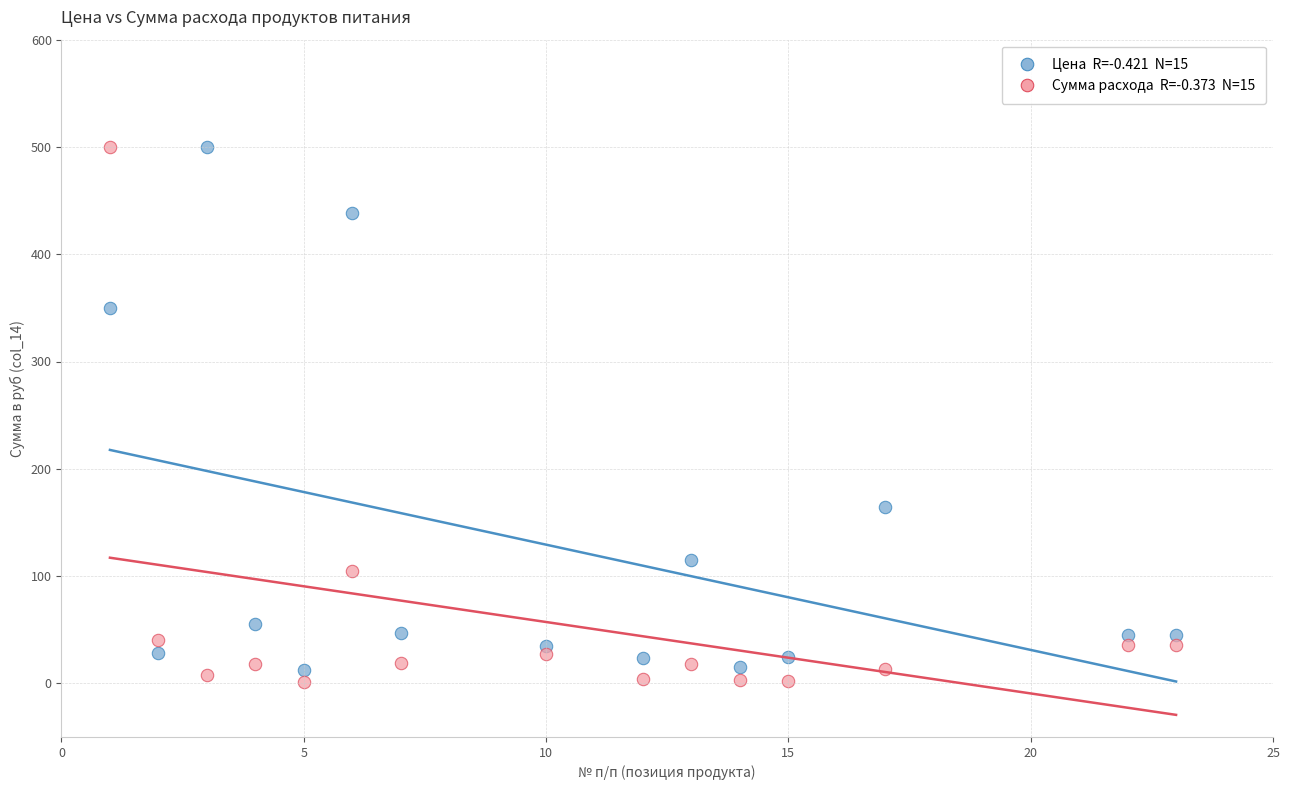

Across all data points, what is the range of Y values (max minus min)?

498.5